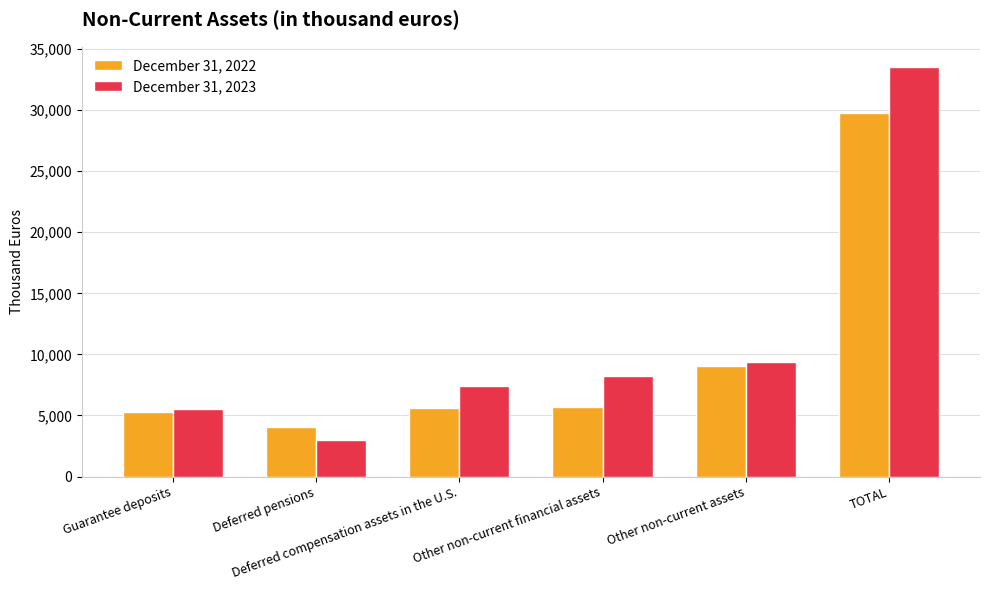

What is the value of the December 31, 2023 bar at the 6th from the left?

33510